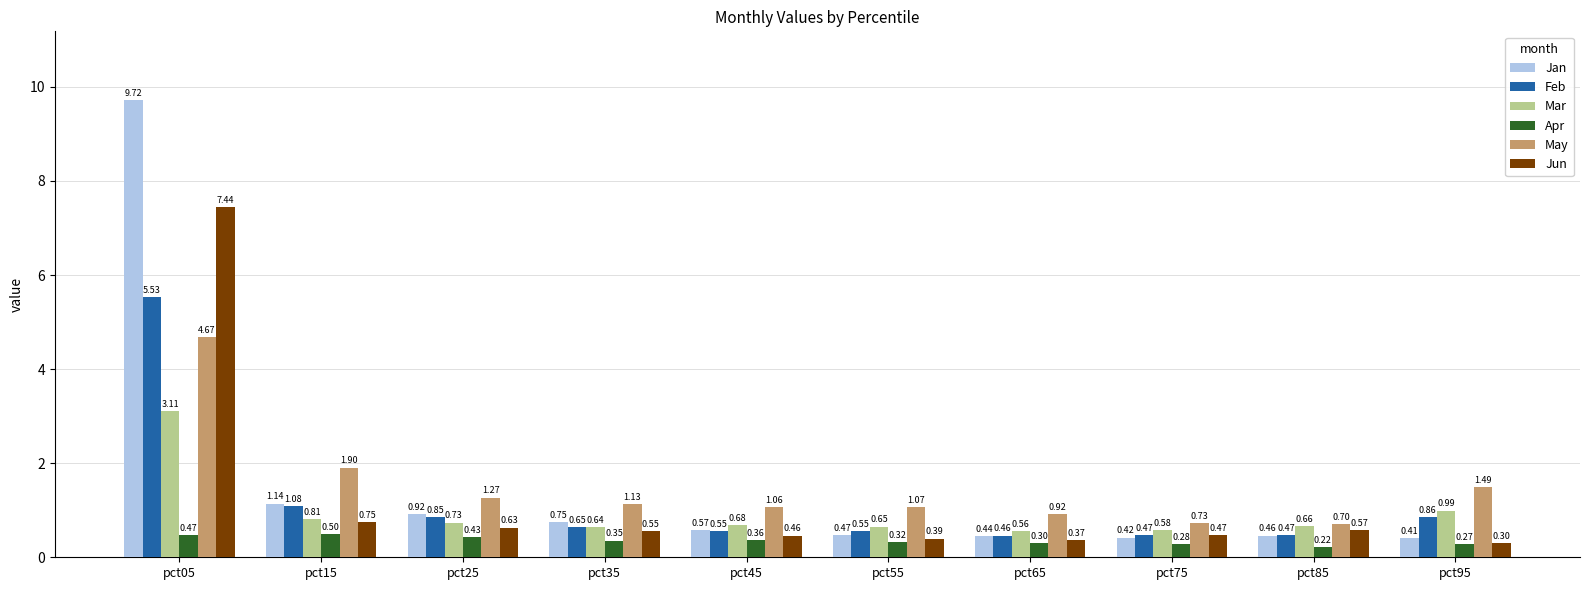

Which series changed the most between pct35 and pct85?

May